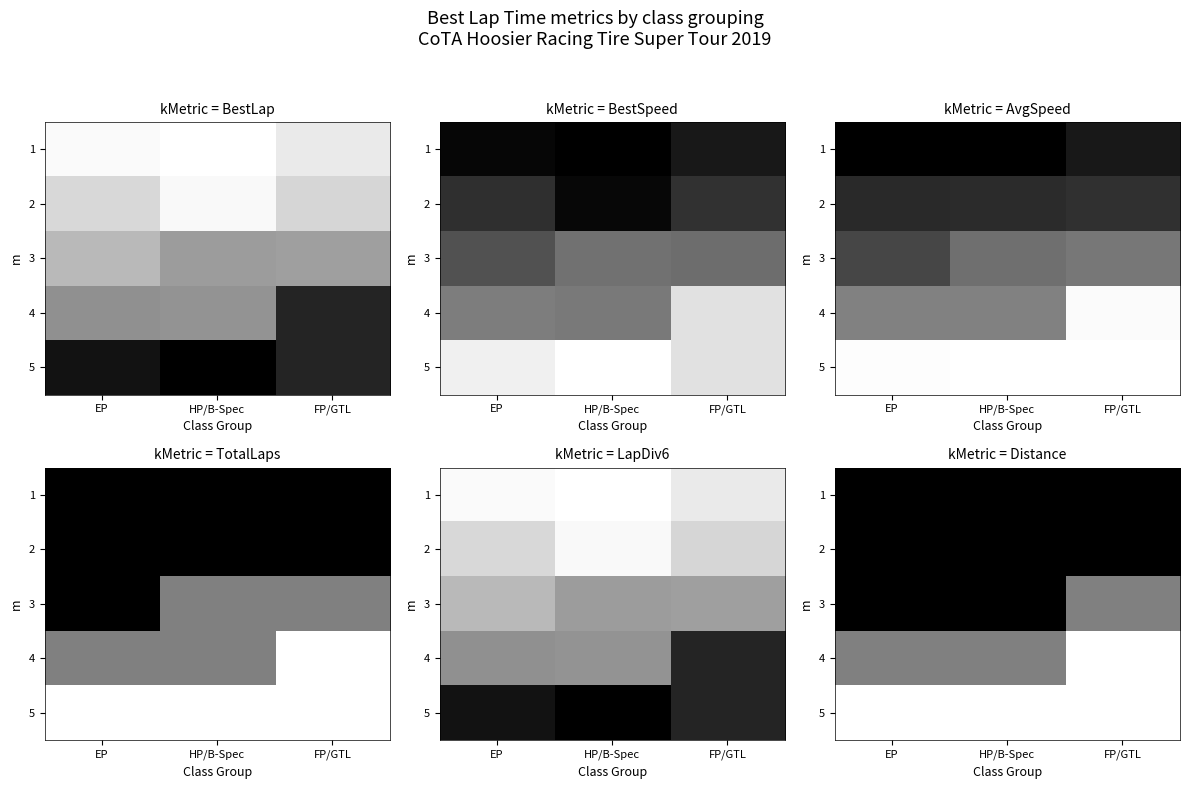

Is the value of 5 at HP/B-Spec greater than the value of 3 at FP/GTL?

No